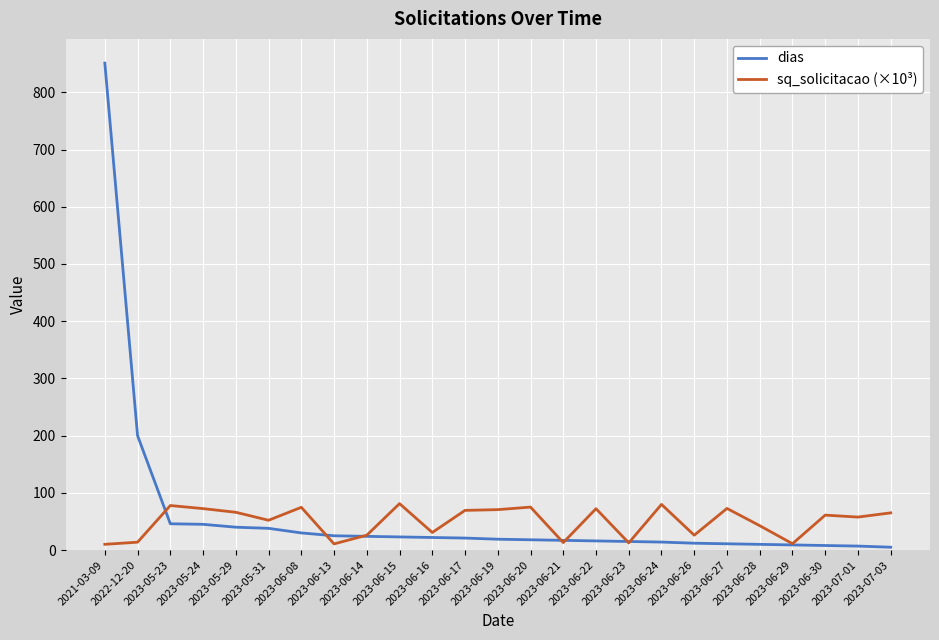

What is the maximum value shown in the chart?

851.0